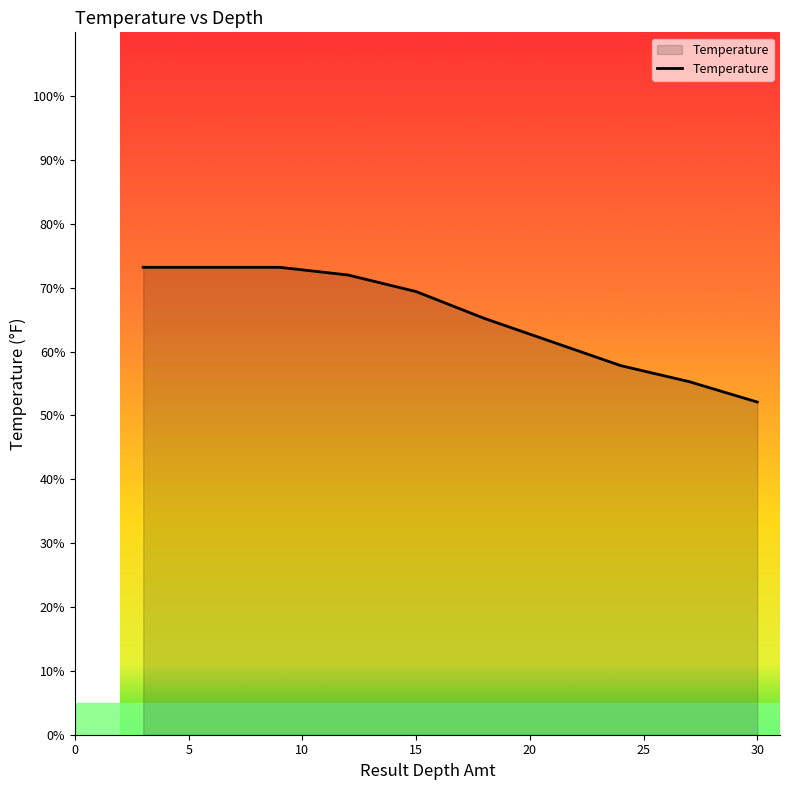

What is the difference between the maximum and minimum values?

21.1